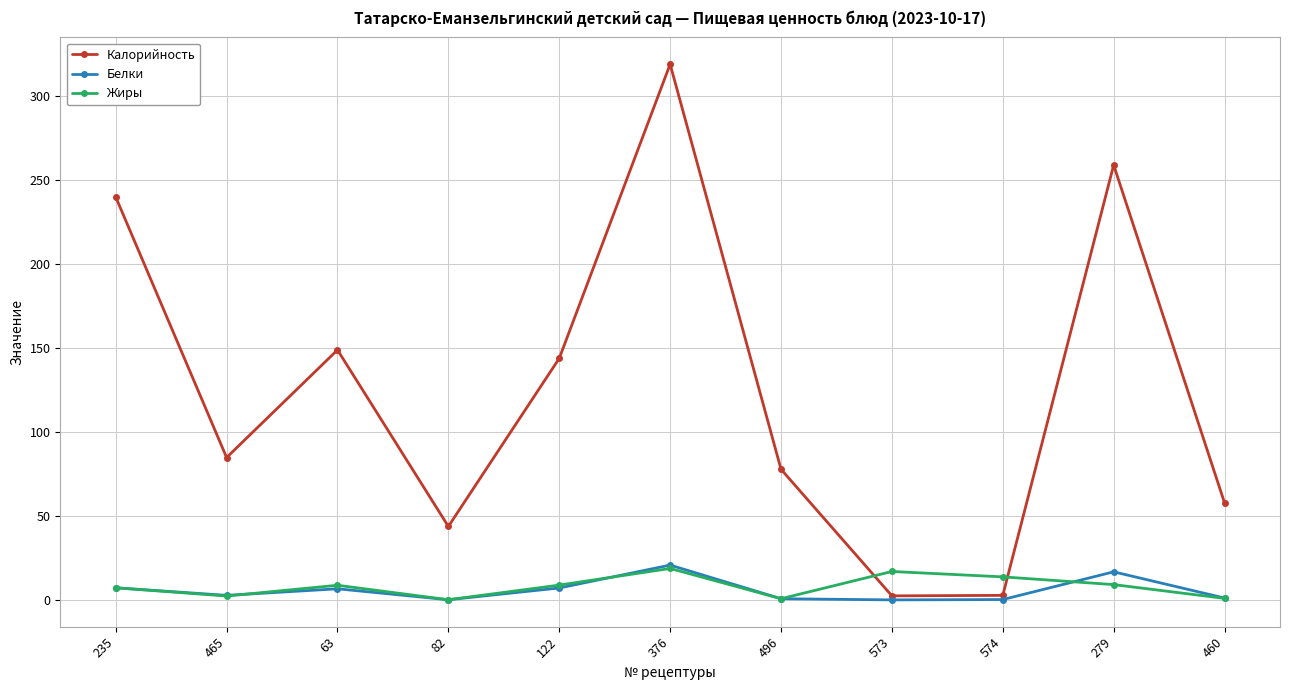

True or false: Калорийность has a value of 78.0 at 496.

True